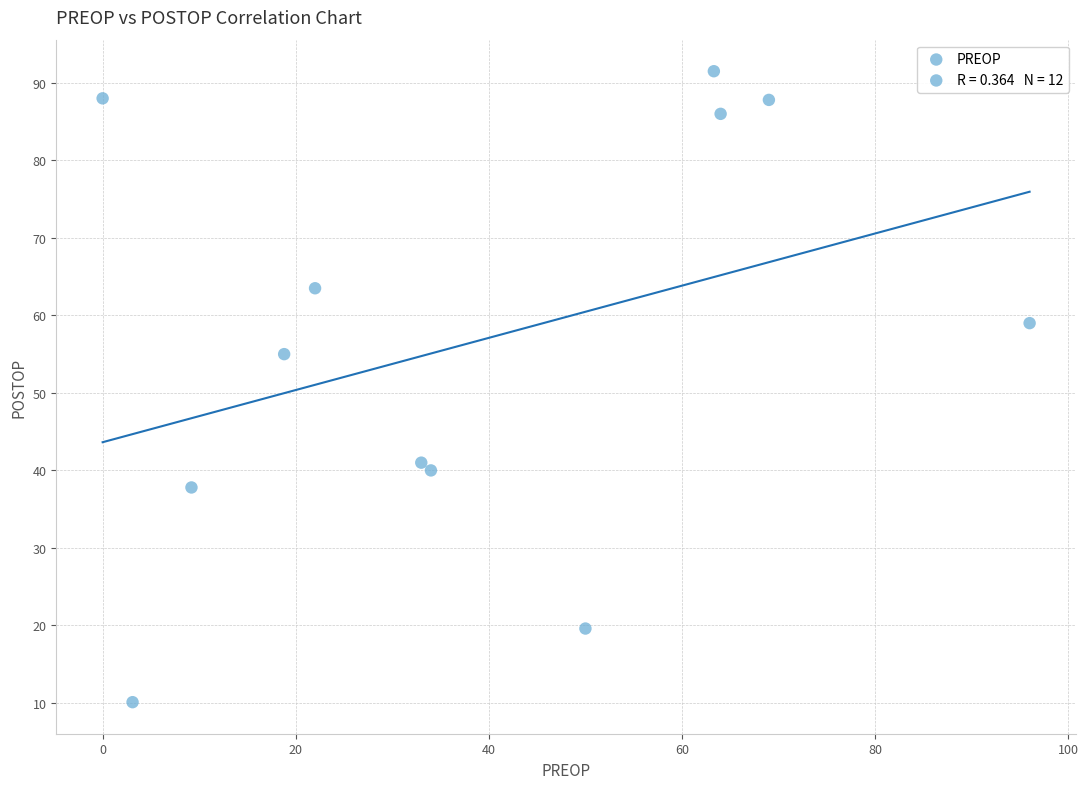

What Y value in the scatter plot is closest to 50?

55.0